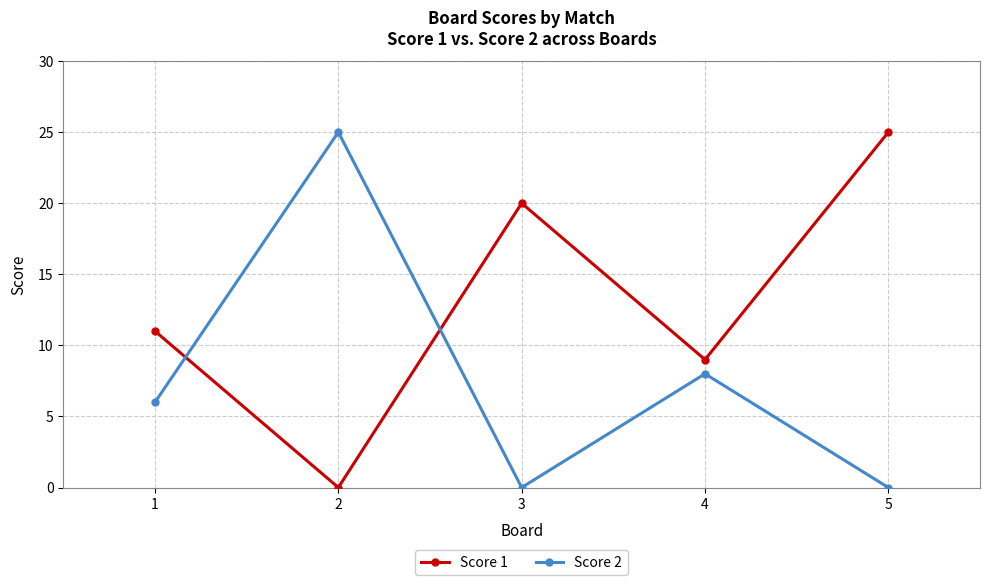

In Score 2, how many points are higher than both neighbors (excluding endpoints)?

2